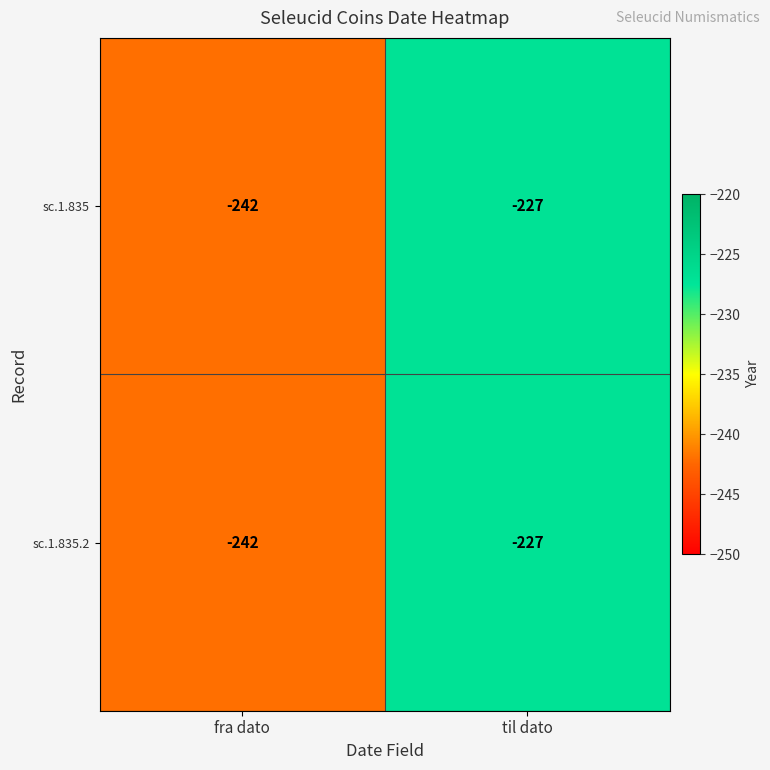

What is the sum of the sc.1.835 values at til dato and fra dato?

-469